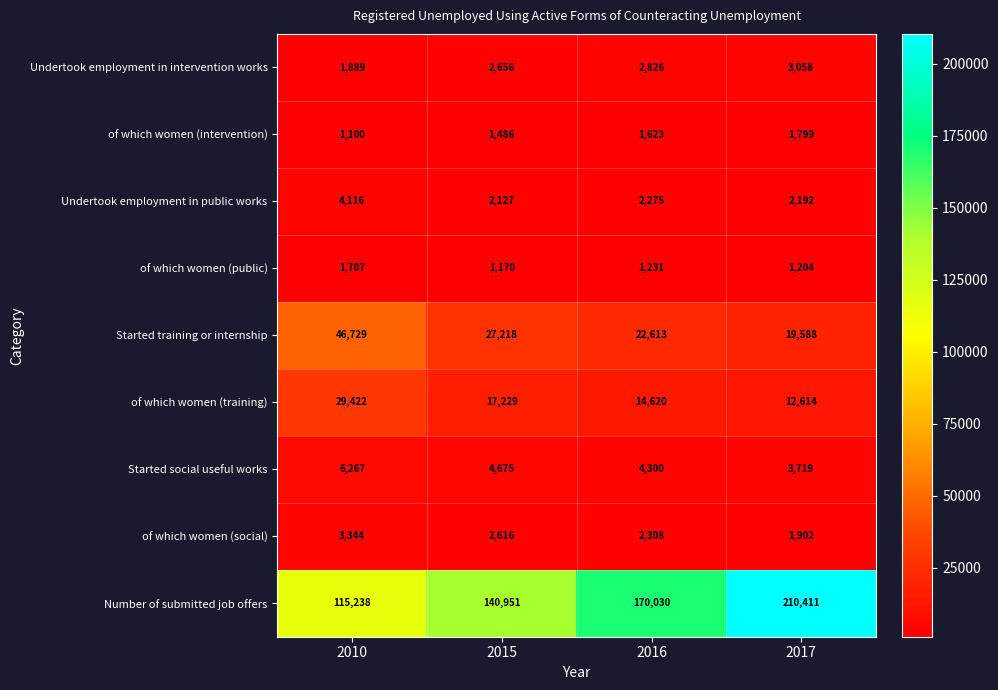

How many values in the Undertook employment in intervention works series are below 2826?

2